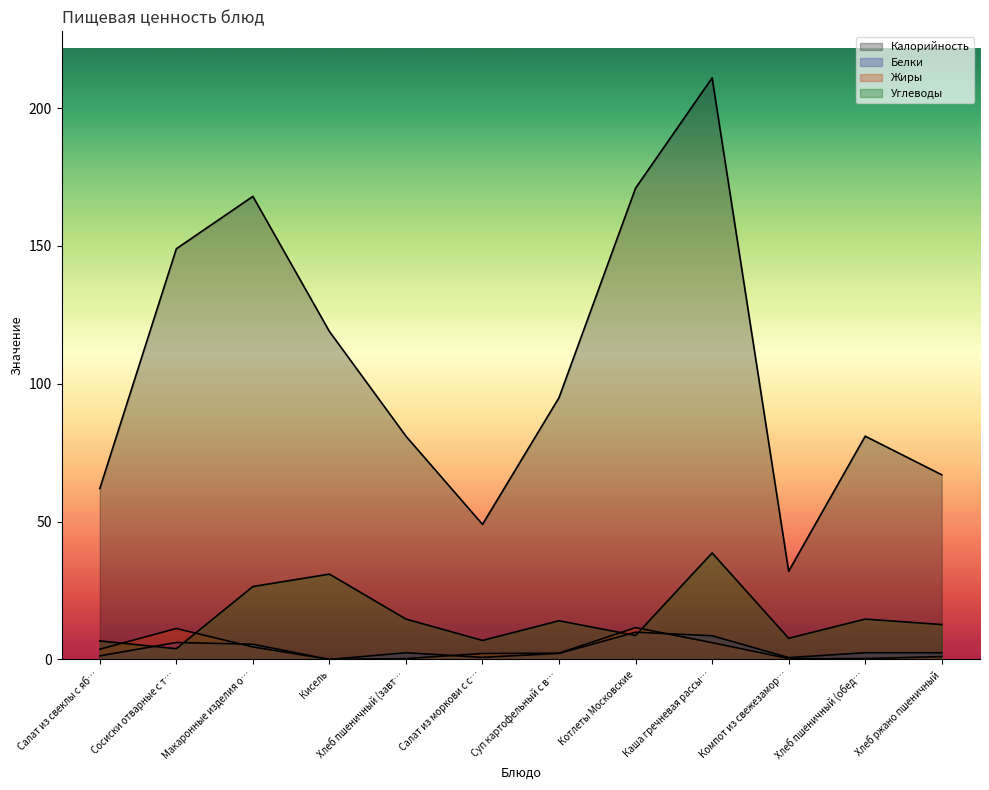

How many values in the Жиры series are below 2?

5